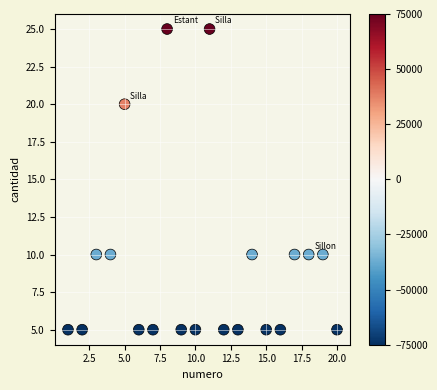

What is the range of X values (max minus min)?

19